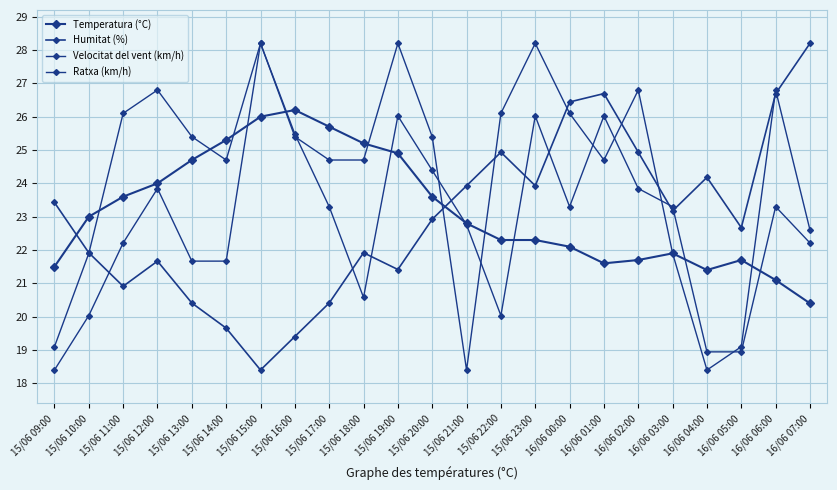

How many interior local valleys does the Temperatura (°C) series have?

2